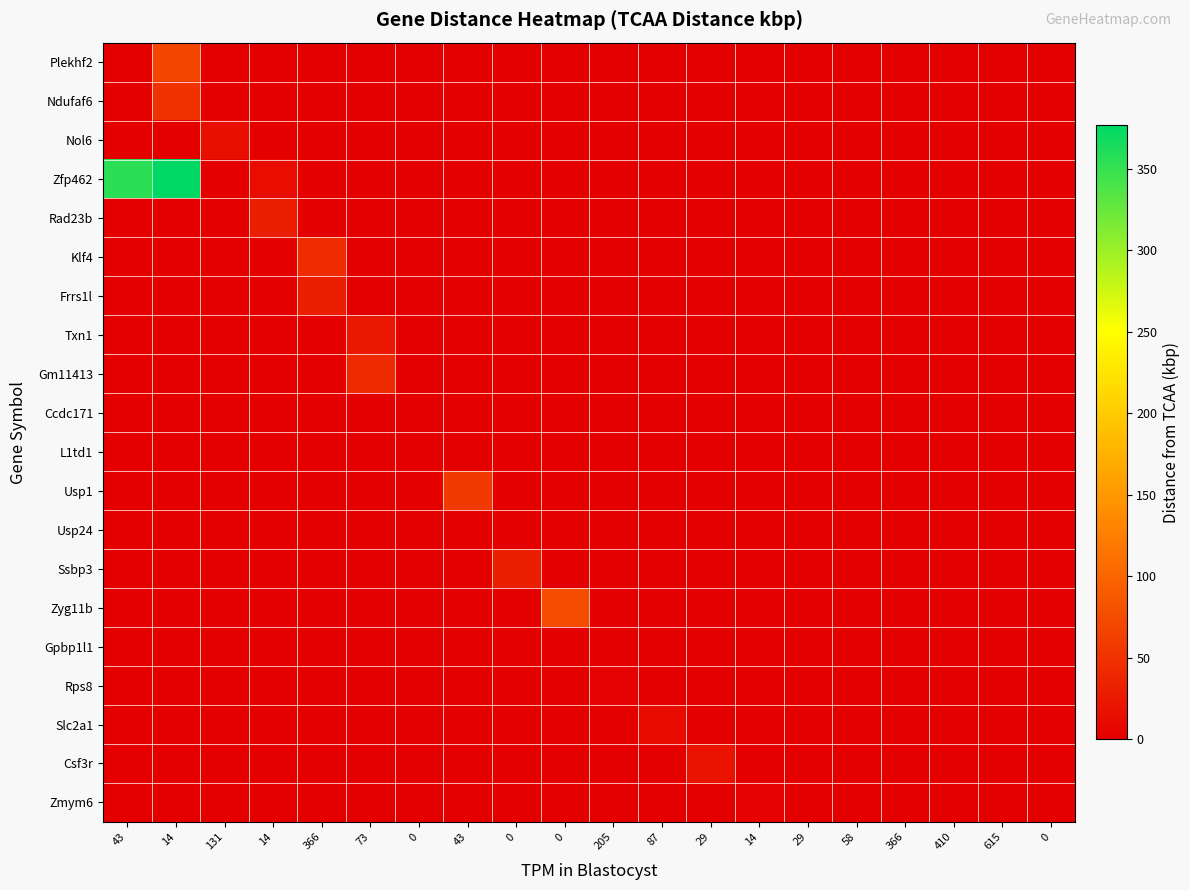

Reading left to right, list all the values displayed in this chart.

Plekhf2: 43=0.5	14=69.6	131=0.0	14=0.0	366=0.0	73=0.0	0=0.0	43=0.0	0=0.0	0=0.0	205=0.0	87=0.0	29=0.0	14=0.0	29=0.0	58=0.0	366=0.0	410=0.0	615=0.0	0=0.0
Ndufaf6: 43=0.0	14=49.5	131=0.0	14=0.0	366=0.0	73=0.0	0=0.0	43=0.0	0=0.0	0=0.0	205=0.0	87=0.0	29=0.0	14=0.0	29=0.0	58=0.0	366=0.0	410=0.0	615=0.0	0=0.0
Nol6: 43=0.0	14=0.0	131=14.8	14=0.0	366=0.0	73=0.0	0=0.0	43=0.0	0=0.0	0=0.0	205=0.0	87=0.0	29=0.0	14=0.0	29=0.0	58=0.0	366=0.0	410=0.0	615=0.0	0=0.0
Zfp462: 43=355.0	14=376.6	131=0.0	14=13.7	366=0.0	73=0.0	0=0.0	43=0.0	0=0.0	0=0.0	205=0.0	87=0.0	29=0.0	14=0.0	29=0.0	58=0.0	366=0.0	410=0.0	615=0.0	0=0.0
Rad23b: 43=0.0	14=0.0	131=0.0	14=30.7	366=0.0	73=0.0	0=0.0	43=0.0	0=0.0	0=0.0	205=0.0	87=0.0	29=0.0	14=0.0	29=0.0	58=0.0	366=0.0	410=0.0	615=0.0	0=0.0
Klf4: 43=0.0	14=0.0	131=0.0	14=0.0	366=44.6	73=0.0	0=0.0	43=0.0	0=0.0	0=0.0	205=0.0	87=0.0	29=0.0	14=0.0	29=0.0	58=0.0	366=0.0	410=0.0	615=0.0	0=0.0
Frrs1l: 43=0.0	14=0.0	131=0.0	14=0.0	366=30.3	73=0.0	0=0.0	43=0.0	0=0.0	0=0.0	205=0.0	87=0.0	29=0.0	14=0.0	29=0.0	58=0.0	366=0.0	410=0.0	615=0.0	0=0.0
Txn1: 43=0.0	14=0.0	131=0.0	14=0.0	366=0.0	73=24.9	0=0.0	43=0.0	0=0.0	0=0.0	205=0.0	87=0.0	29=0.0	14=0.0	29=0.0	58=0.0	366=0.0	410=0.0	615=0.0	0=0.0
Gm11413: 43=0.0	14=0.0	131=0.0	14=0.0	366=0.0	73=42.1	0=0.0	43=0.0	0=0.0	0=0.0	205=0.0	87=0.0	29=0.0	14=0.0	29=0.0	58=0.0	366=0.0	410=0.0	615=0.0	0=0.0
Ccdc171: 43=0.0	14=0.0	131=0.0	14=0.0	366=0.0	73=0.0	0=0.7	43=0.0	0=0.0	0=0.0	205=0.0	87=0.0	29=0.0	14=0.0	29=0.0	58=0.0	366=0.0	410=0.0	615=0.0	0=0.0
L1td1: 43=0.0	14=0.0	131=0.0	14=0.0	366=0.0	73=0.0	0=0.0	43=0.0	0=0.0	0=0.0	205=0.0	87=0.0	29=0.0	14=0.0	29=0.0	58=0.0	366=0.0	410=0.0	615=0.0	0=0.0
Usp1: 43=0.0	14=0.0	131=0.0	14=0.0	366=0.0	73=0.0	0=0.0	43=57.6	0=0.0	0=0.0	205=0.0	87=0.0	29=0.0	14=0.0	29=0.0	58=0.0	366=0.0	410=0.0	615=0.0	0=0.0
Usp24: 43=0.0	14=0.0	131=0.0	14=0.0	366=0.0	73=0.0	0=0.0	43=0.0	0=0.3	0=0.0	205=0.0	87=0.0	29=0.0	14=0.0	29=0.0	58=0.0	366=0.0	410=0.0	615=0.0	0=0.0
Ssbp3: 43=0.0	14=0.0	131=0.0	14=0.0	366=0.0	73=0.0	0=0.0	43=0.0	0=31.0	0=0.0	205=0.0	87=0.0	29=0.0	14=0.0	29=0.0	58=0.0	366=0.0	410=0.0	615=0.0	0=0.0
Zyg11b: 43=0.0	14=0.0	131=0.0	14=0.0	366=0.0	73=0.0	0=0.0	43=0.0	0=0.0	0=75.4	205=0.0	87=0.0	29=0.0	14=0.0	29=0.0	58=0.0	366=0.0	410=0.0	615=0.0	0=0.0
Gpbp1l1: 43=0.0	14=0.0	131=0.0	14=0.0	366=0.0	73=0.0	0=0.0	43=0.0	0=0.0	0=0.0	205=0.0	87=0.0	29=0.0	14=0.0	29=0.0	58=0.0	366=0.0	410=0.0	615=0.0	0=0.0
Rps8: 43=0.0	14=0.0	131=0.0	14=0.0	366=0.0	73=0.0	0=0.0	43=0.0	0=0.0	0=0.0	205=3.3	87=0.0	29=0.0	14=0.0	29=0.0	58=0.0	366=0.0	410=0.0	615=0.0	0=0.0
Slc2a1: 43=0.0	14=0.0	131=0.0	14=0.0	366=0.0	73=0.0	0=0.0	43=0.0	0=0.0	0=0.0	205=0.0	87=12.6	29=0.0	14=0.0	29=0.0	58=0.0	366=0.0	410=0.0	615=0.0	0=0.0
Csf3r: 43=0.0	14=0.0	131=0.0	14=0.0	366=0.0	73=0.0	0=0.0	43=0.0	0=0.0	0=0.0	205=0.0	87=0.0	29=19.1	14=0.0	29=0.0	58=0.0	366=0.0	410=0.0	615=0.0	0=0.0
Zmym6: 43=0.0	14=0.0	131=0.0	14=0.0	366=0.0	73=0.0	0=0.0	43=0.0	0=0.0	0=0.0	205=0.0	87=0.0	29=0.0	14=3.1	29=0.0	58=0.0	366=0.0	410=0.0	615=0.0	0=0.0